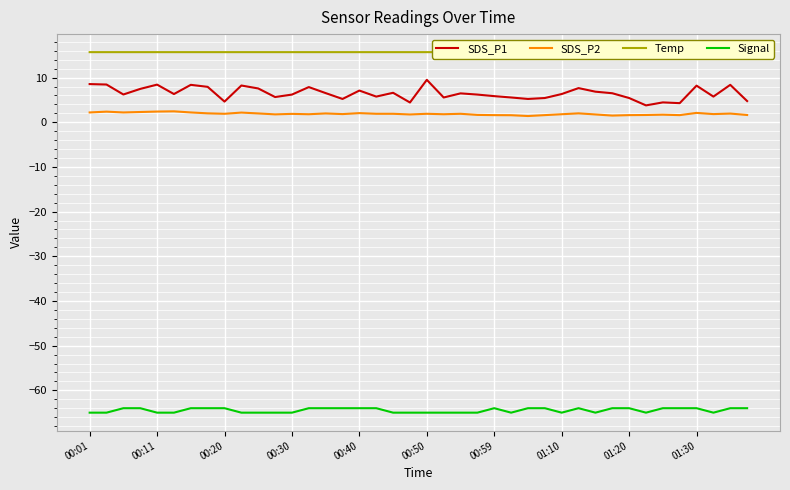

True or false: Signal and SDS_P2 cross at least once.

False